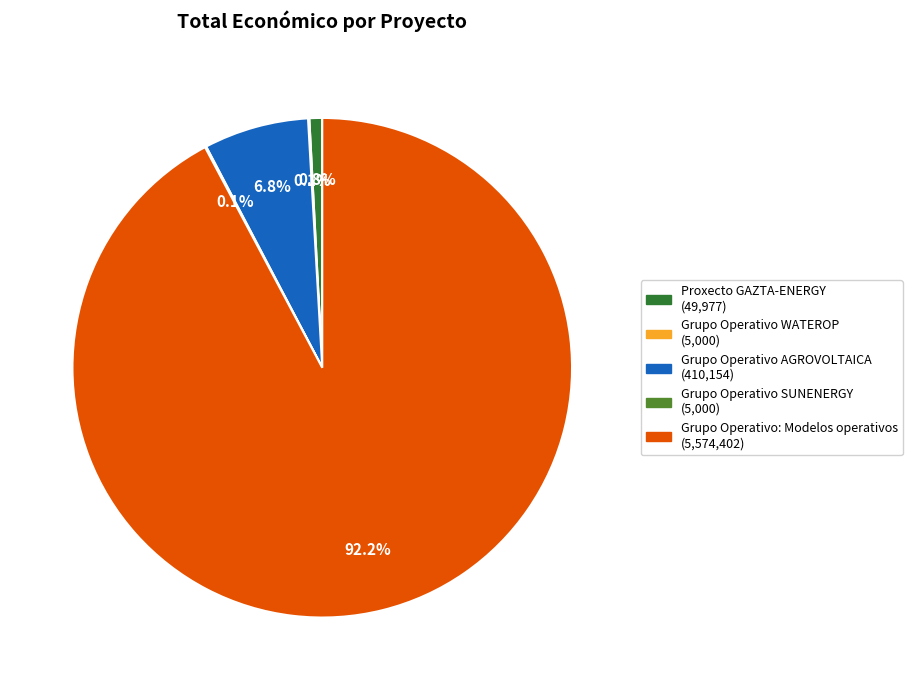

What is the total percentage of Grupo Operativo AGROVOLTAICA and Grupo Operativo: Modelos operativos?

99.0%